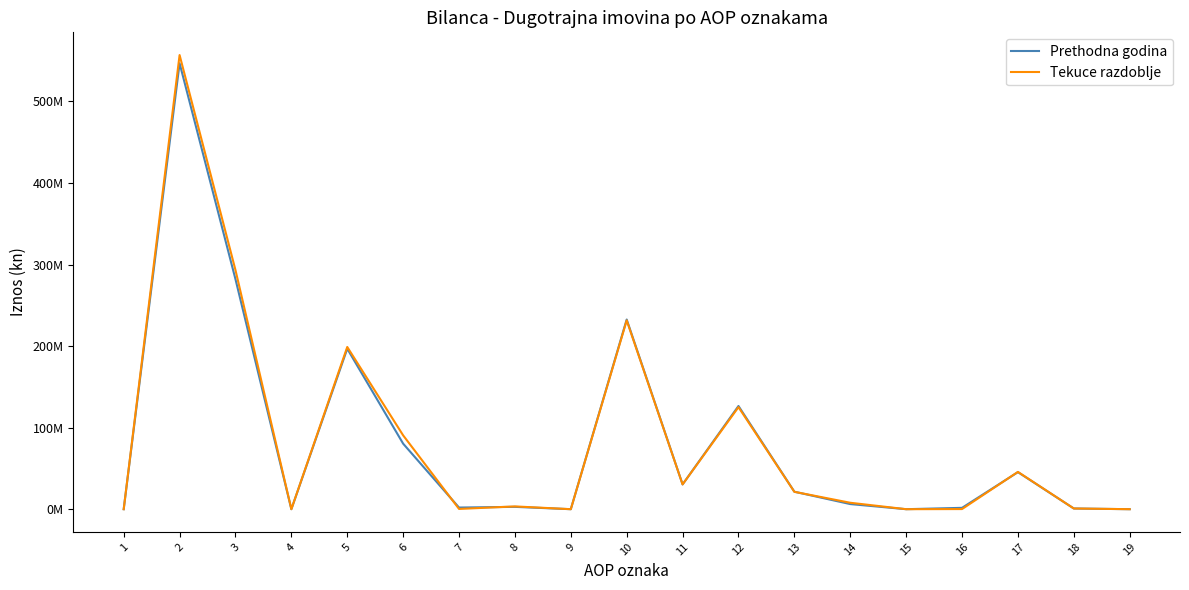

True or false: Prethodna godina and Tekuce razdoblje cross at least once.

True